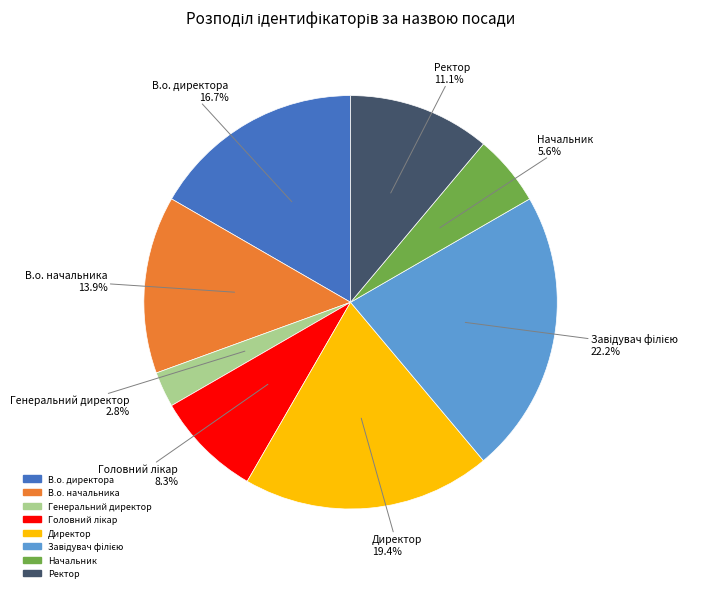

To the nearest percent, what percentage of the pie is Директор?

19%